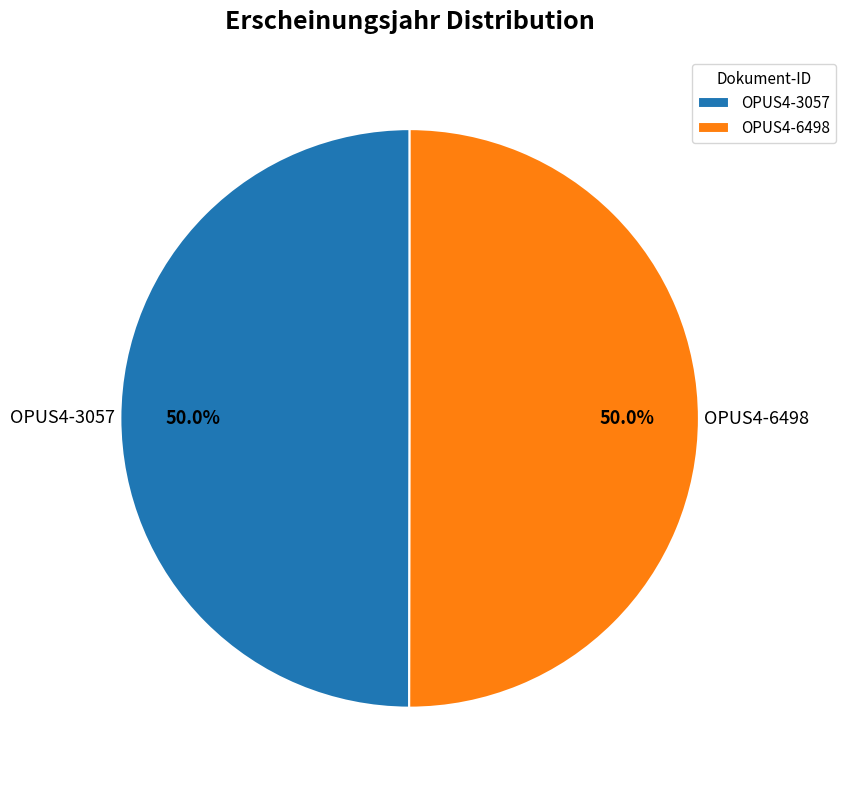

What is the ratio of the value at OPUS4-6498 to the value at OPUS4-3057?

1.0